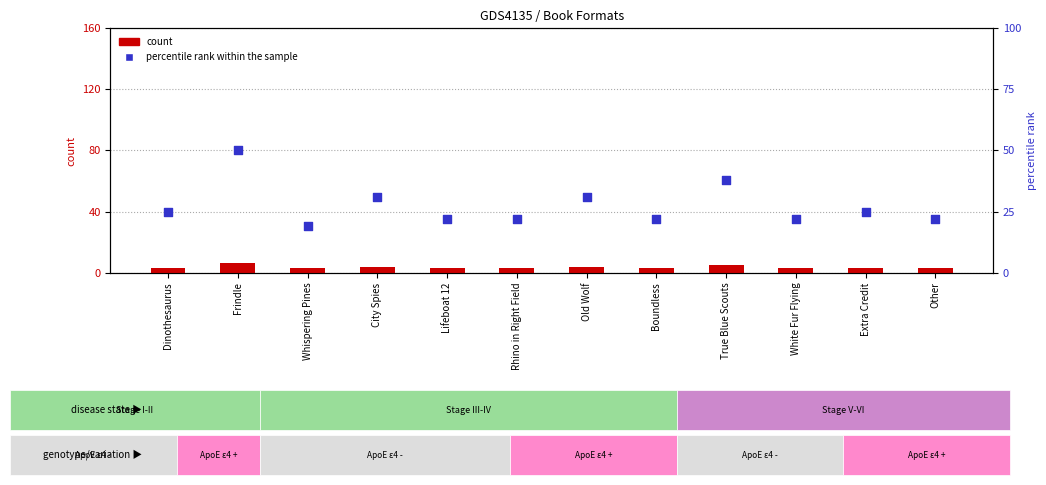

Which series has the widest spread of Y values?

percentile rank within the sample